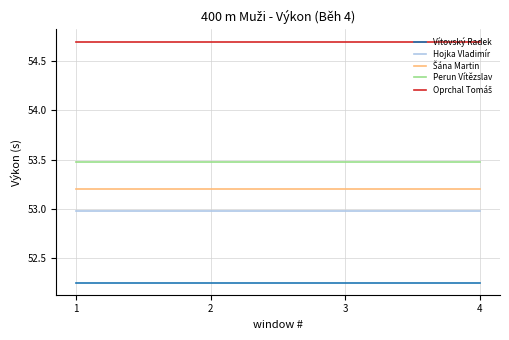

What is the total value across all series at 4?

266.6